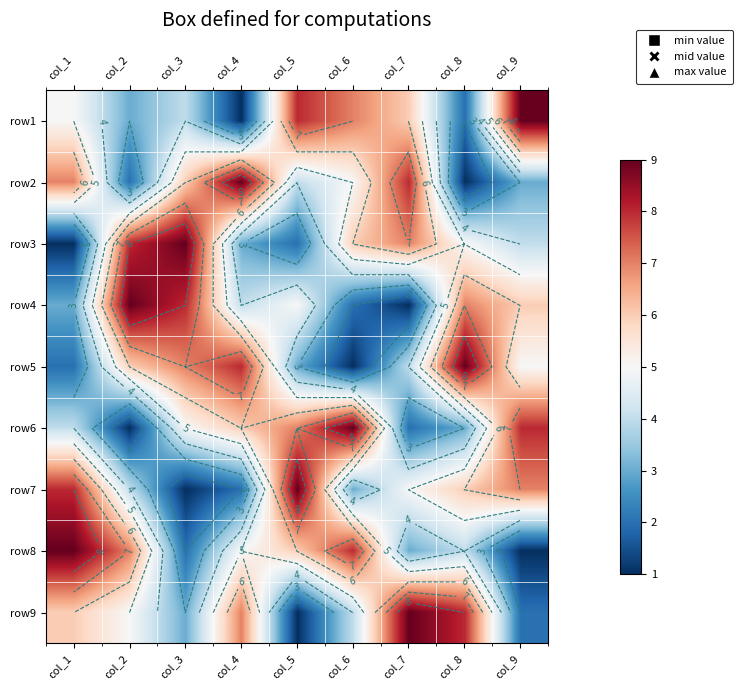

What is the approximate value of row8 at col_1?

9